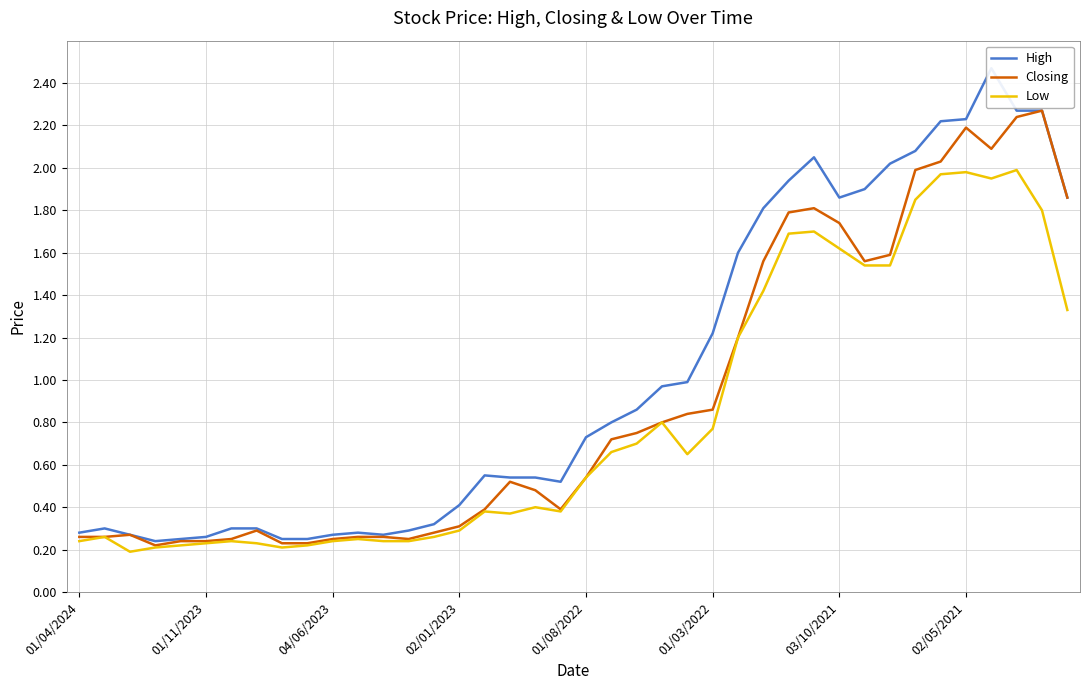

What is the highest value of the Low series?

2.0